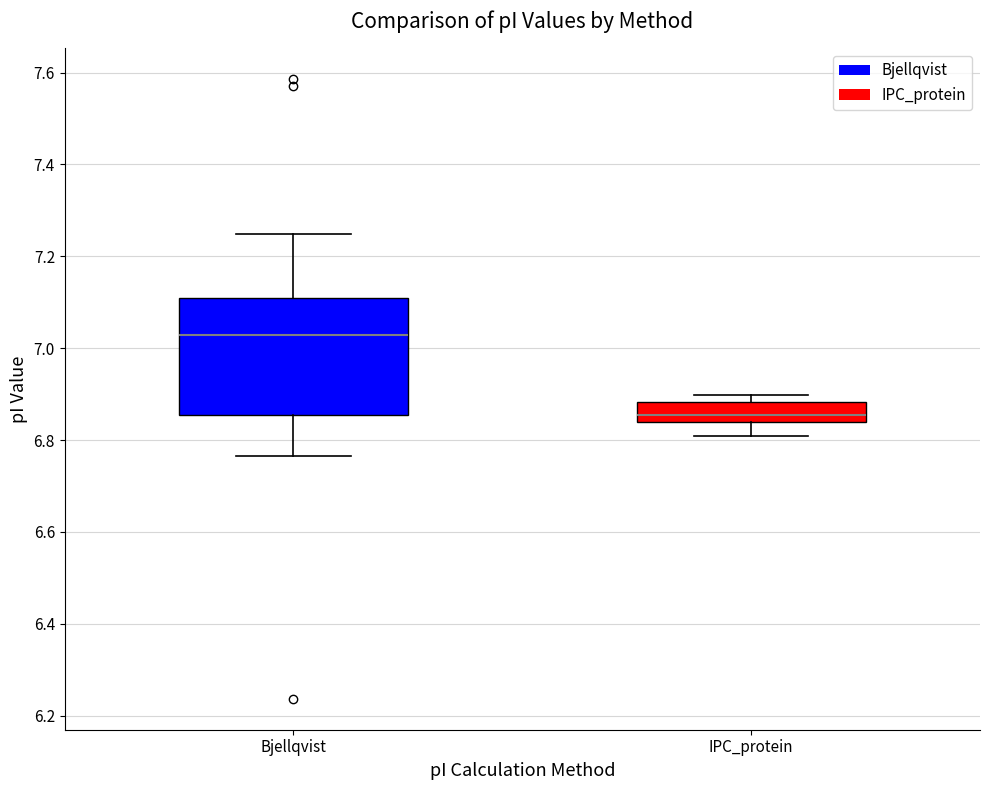

Where is the upper edge of the box for Bjellqvist on the y-axis? The values are not printed on the chart, so give them approximately, as read against the axis.

7.10